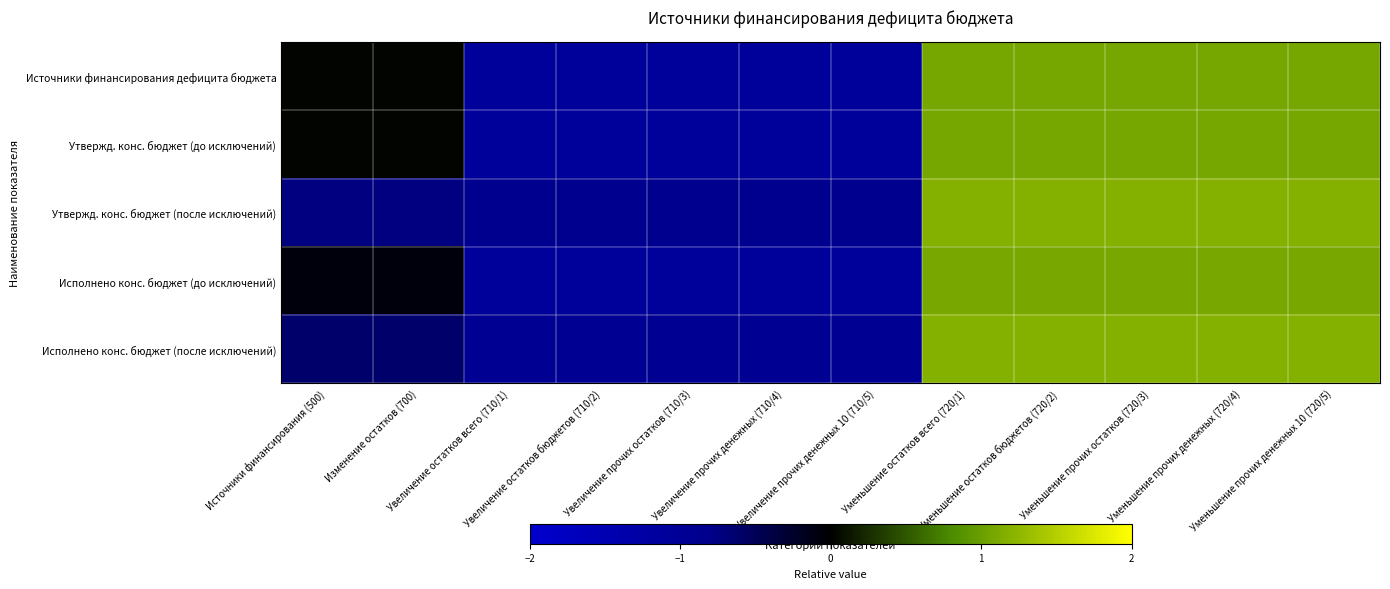

Reading right to left, transcribe all the data shown in this chart.

Источники финансирования дефицита бюджета: Уменьшение прочих денежных 10 (720/5)=1.1	Уменьшение прочих денежных (720/4)=1.1	Уменьшение прочих остатков (720/3)=1.1	Уменьшение остатков бюджетов (720/2)=1.1	Уменьшение остатков всего (720/1)=1.1	Увеличение прочих денежных 10 (710/5)=-1.1	Увеличение прочих денежных (710/4)=-1.1	Увеличение прочих остатков (710/3)=-1.1	Увеличение остатков бюджетов (710/2)=-1.1	Увеличение остатков всего (710/1)=-1.1	Изменение остатков (700)=0.0	Источники финансирования (500)=0.0
Утвержд. конс. бюджет (до исключений): Уменьшение прочих денежных 10 (720/5)=1.1	Уменьшение прочих денежных (720/4)=1.1	Уменьшение прочих остатков (720/3)=1.1	Уменьшение остатков бюджетов (720/2)=1.1	Уменьшение остатков всего (720/1)=1.1	Увеличение прочих денежных 10 (710/5)=-1.1	Увеличение прочих денежных (710/4)=-1.1	Увеличение прочих остатков (710/3)=-1.1	Увеличение остатков бюджетов (710/2)=-1.1	Увеличение остатков всего (710/1)=-1.1	Изменение остатков (700)=0.0	Источники финансирования (500)=0.0
Утвержд. конс. бюджет (после исключений): Уменьшение прочих денежных 10 (720/5)=1.2	Уменьшение прочих денежных (720/4)=1.2	Уменьшение прочих остатков (720/3)=1.2	Уменьшение остатков бюджетов (720/2)=1.2	Уменьшение остатков всего (720/1)=1.2	Увеличение прочих денежных 10 (710/5)=-0.9	Увеличение прочих денежных (710/4)=-0.9	Увеличение прочих остатков (710/3)=-0.9	Увеличение остатков бюджетов (710/2)=-0.9	Увеличение остатков всего (710/1)=-0.9	Изменение остатков (700)=-0.7	Источники финансирования (500)=-0.7
Исполнено конс. бюджет (до исключений): Уменьшение прочих денежных 10 (720/5)=1.1	Уменьшение прочих денежных (720/4)=1.1	Уменьшение прочих остатков (720/3)=1.1	Уменьшение остатков бюджетов (720/2)=1.1	Уменьшение остатков всего (720/1)=1.1	Увеличение прочих денежных 10 (710/5)=-1.1	Увеличение прочих денежных (710/4)=-1.1	Увеличение прочих остатков (710/3)=-1.1	Увеличение остатков бюджетов (710/2)=-1.1	Увеличение остатков всего (710/1)=-1.1	Изменение остатков (700)=-0.1	Источники финансирования (500)=-0.1
Исполнено конс. бюджет (после исключений): Уменьшение прочих денежных 10 (720/5)=1.2	Уменьшение прочих денежных (720/4)=1.2	Уменьшение прочих остатков (720/3)=1.2	Уменьшение остатков бюджетов (720/2)=1.2	Уменьшение остатков всего (720/1)=1.2	Увеличение прочих денежных 10 (710/5)=-0.9	Увеличение прочих денежных (710/4)=-0.9	Увеличение прочих остатков (710/3)=-0.9	Увеличение остатков бюджетов (710/2)=-0.9	Увеличение остатков всего (710/1)=-0.9	Изменение остатков (700)=-0.6	Источники финансирования (500)=-0.6